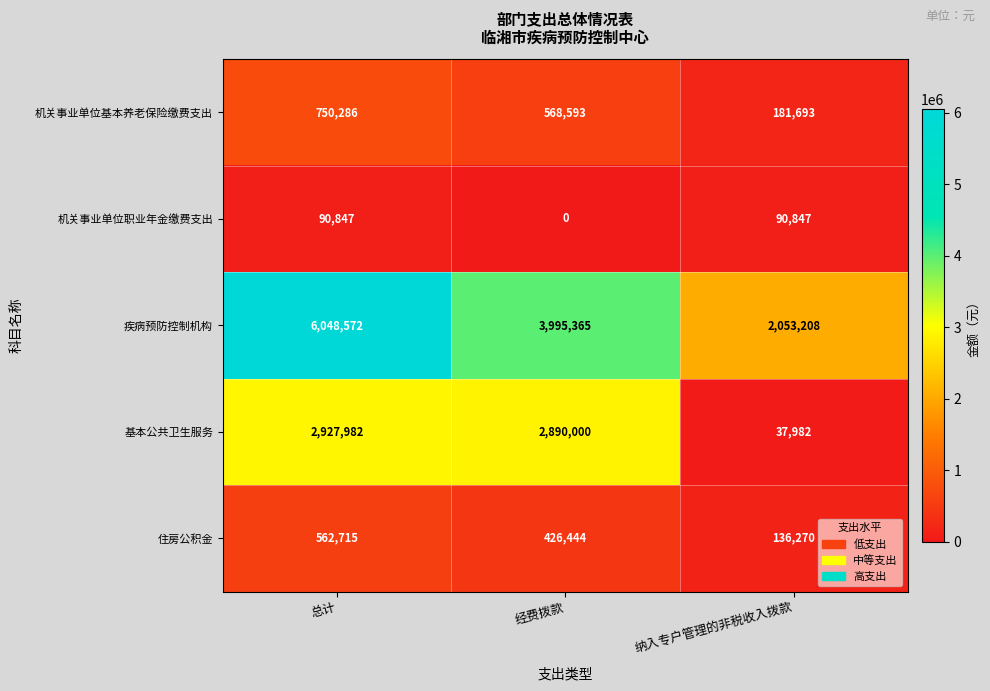

The 机关事业单位职业年金缴费支出 series shows 0 at 经费拨款. True or false?

True